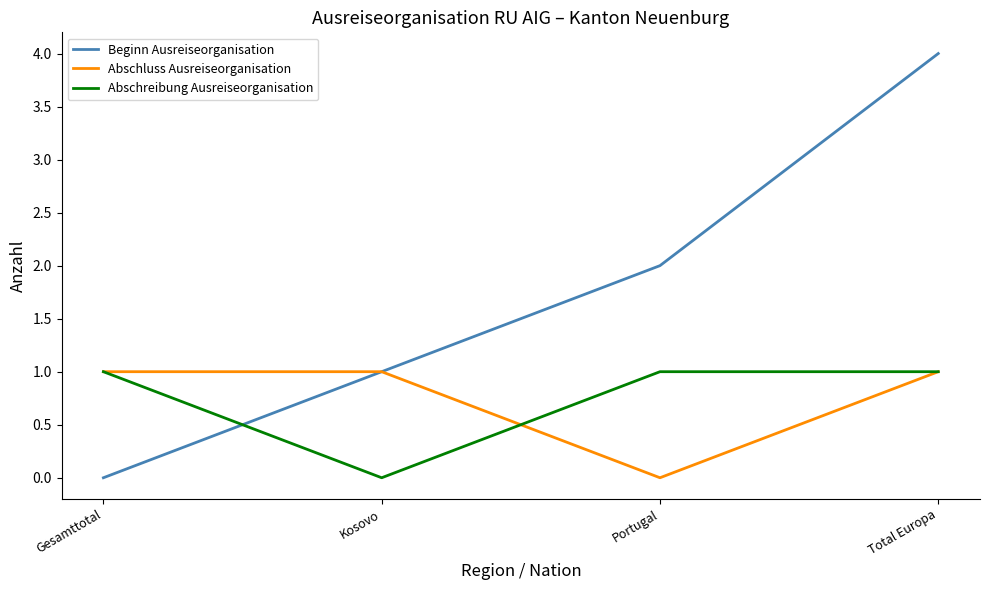

At how many categories does at least one series exceed 3?

1